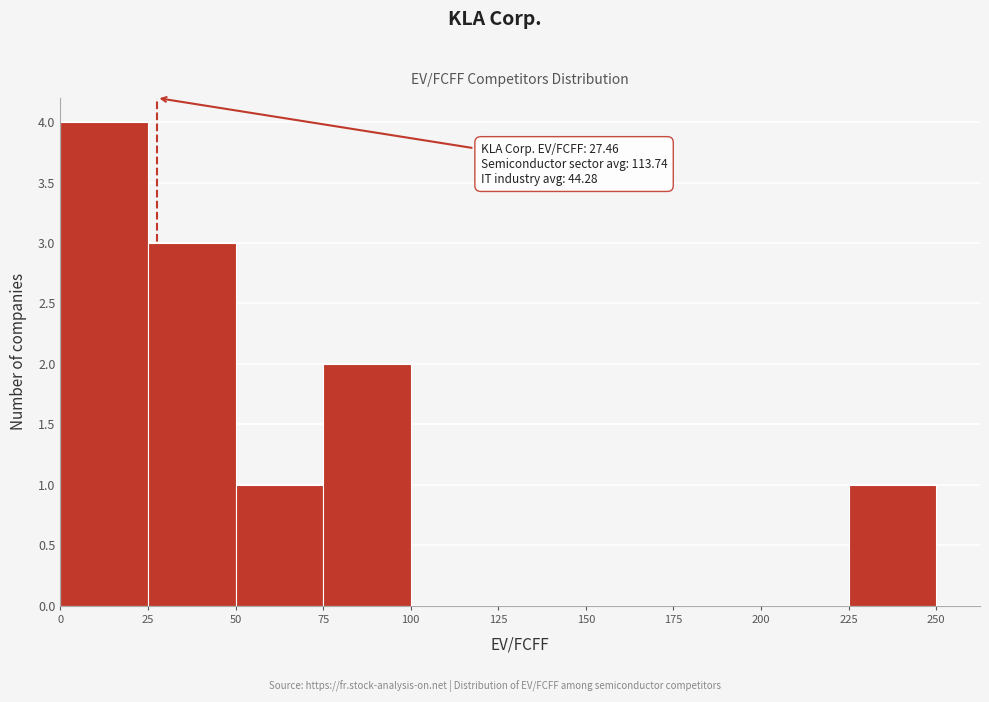

Which range on the x-axis has the tallest bar?

0 to 25